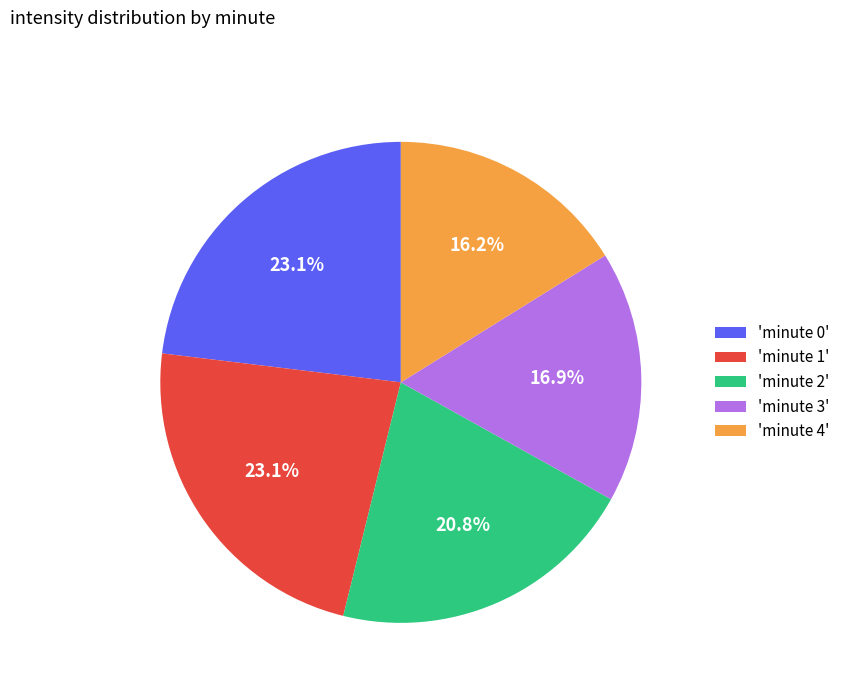

Which slice is the smallest?

'minute 4'